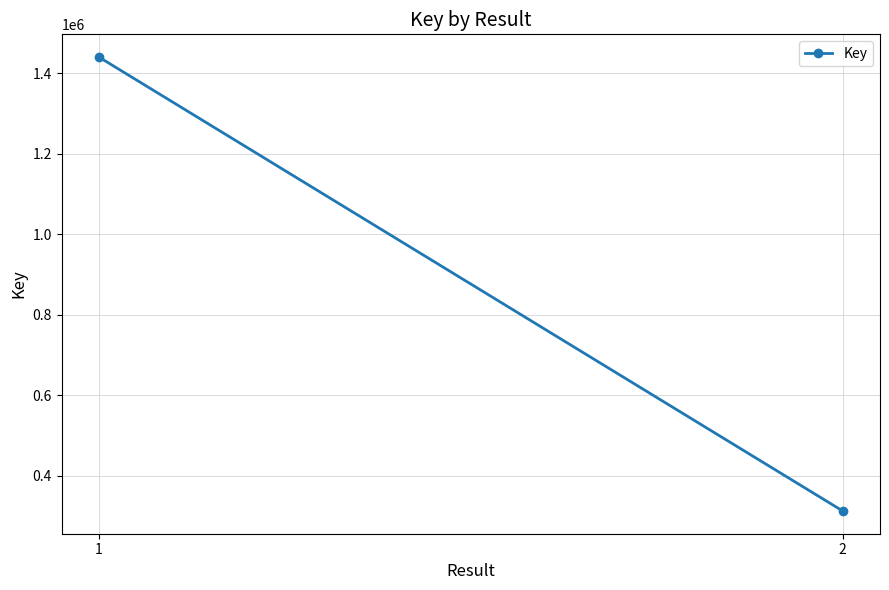

Reading left to right, transcribe all the data shown in this chart.

1440818	312437